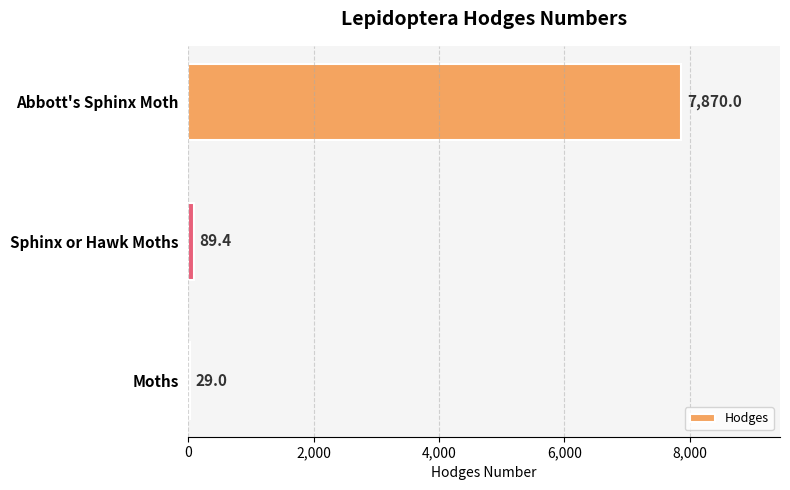

True or false: the data shows 13471.7 at Abbott's Sphinx Moth.

False